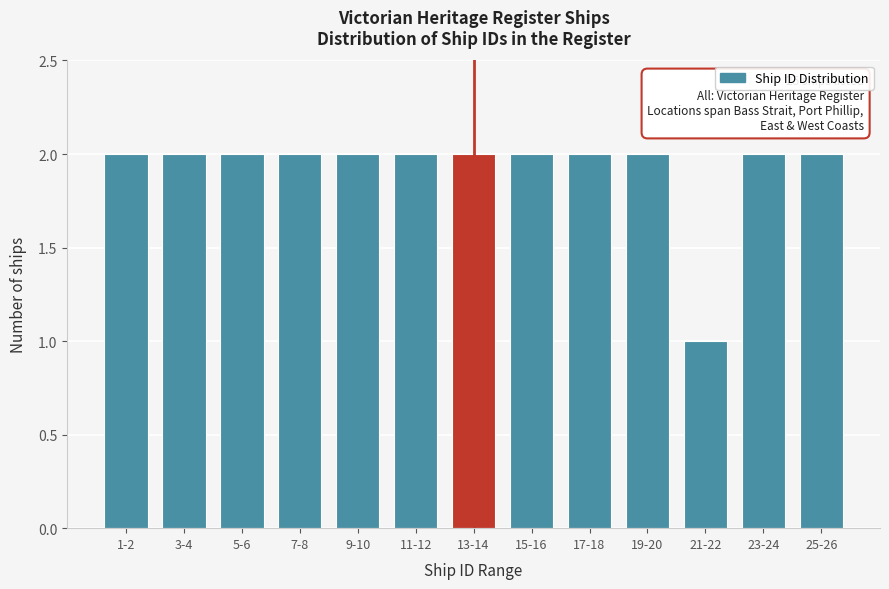

Reading left to right, what are all the values shown in this chart?

1-2=2	3-4=2	5-6=2	7-8=2	9-10=2	11-12=2	13-14=2	15-16=2	17-18=2	19-20=2	21-22=1	23-24=2	25-26=2